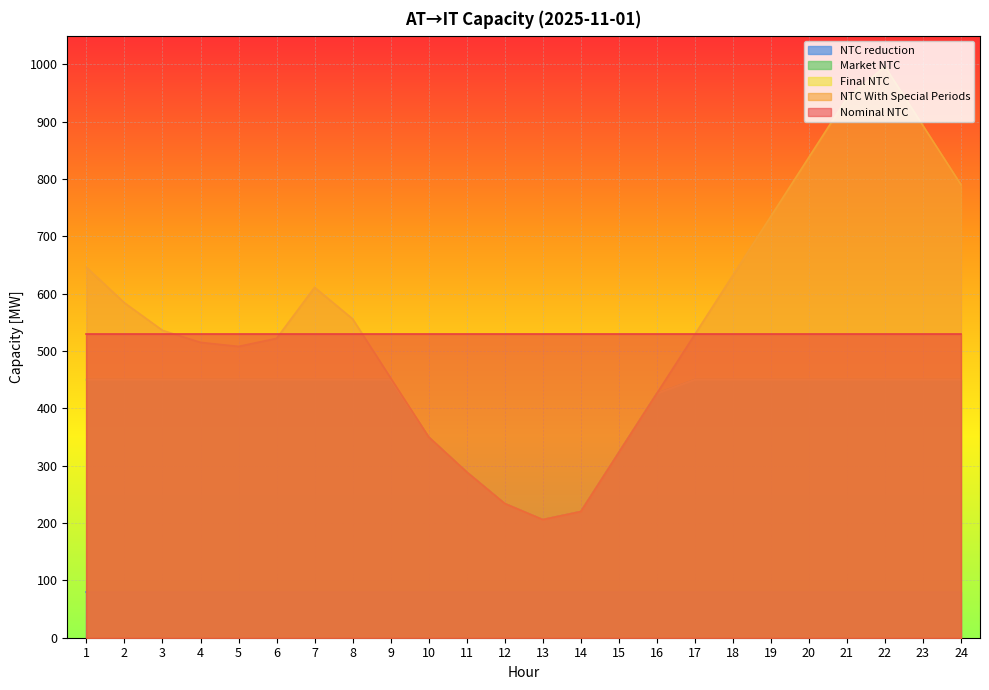

Read the Market NTC value at 6.

450